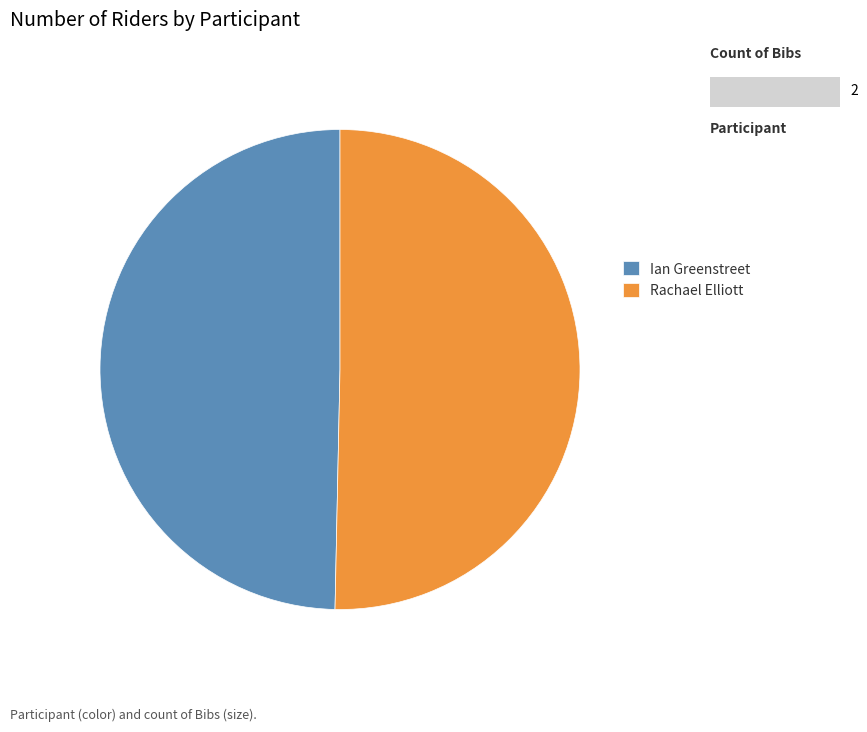

Is the sum of Ian Greenstreet and Rachael Elliott greater than half?

Yes